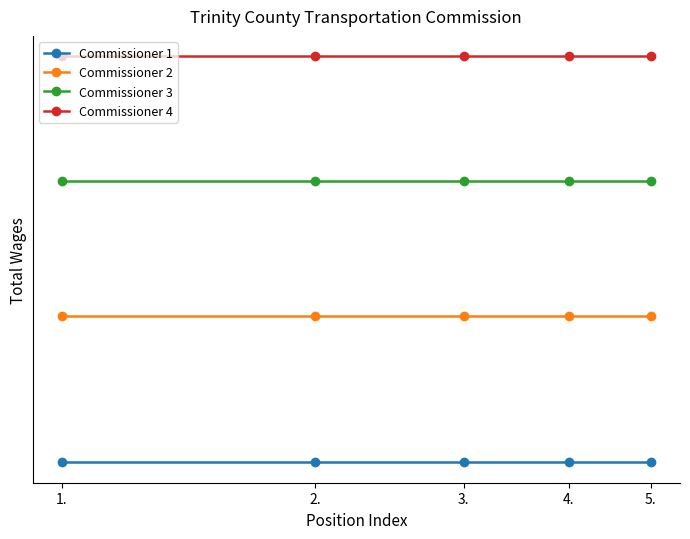

List the series in order of their peak value, lowest first.

Commissioner 1, Commissioner 2, Commissioner 3, Commissioner 4